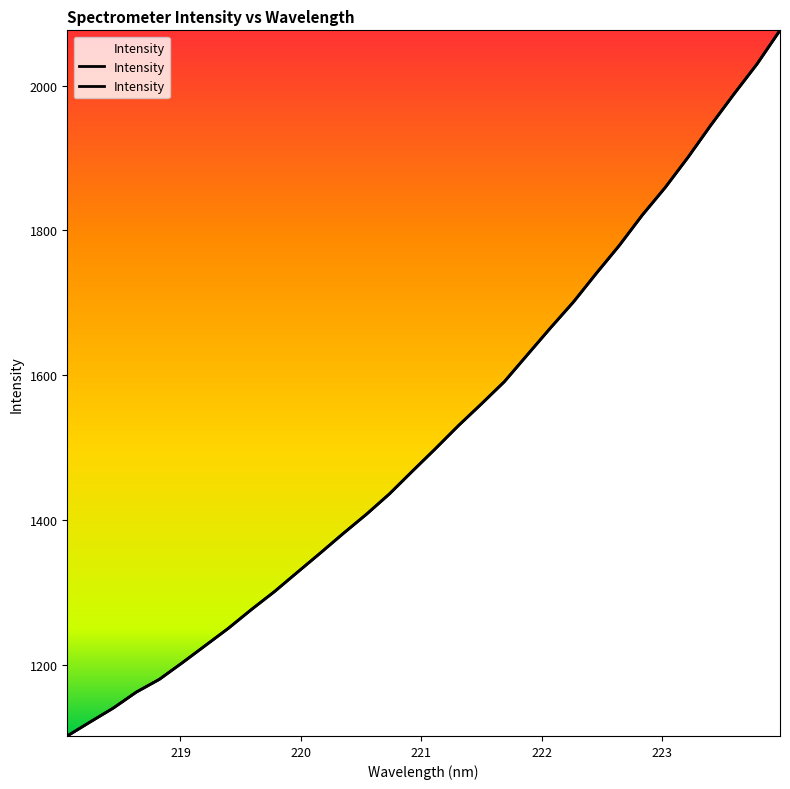

At which label is the value closest to 1589?

221.6902